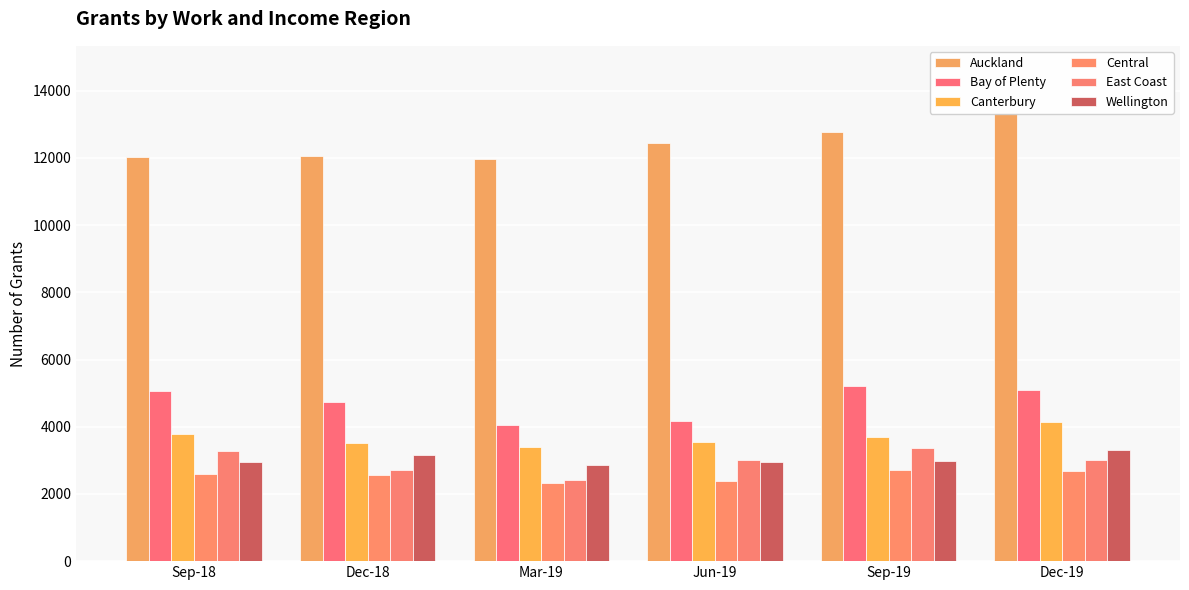

What is the approximate value of Central at Sep-18?

2601